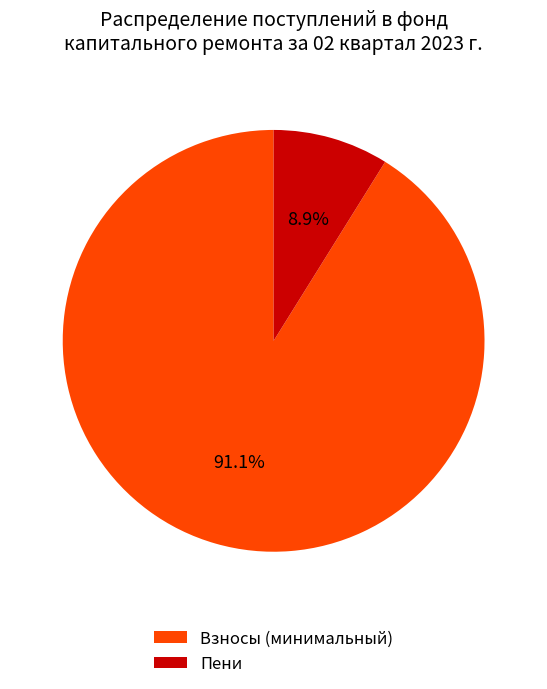

Combined, do Взносы (минимальный) and Пени account for over 50%?

Yes